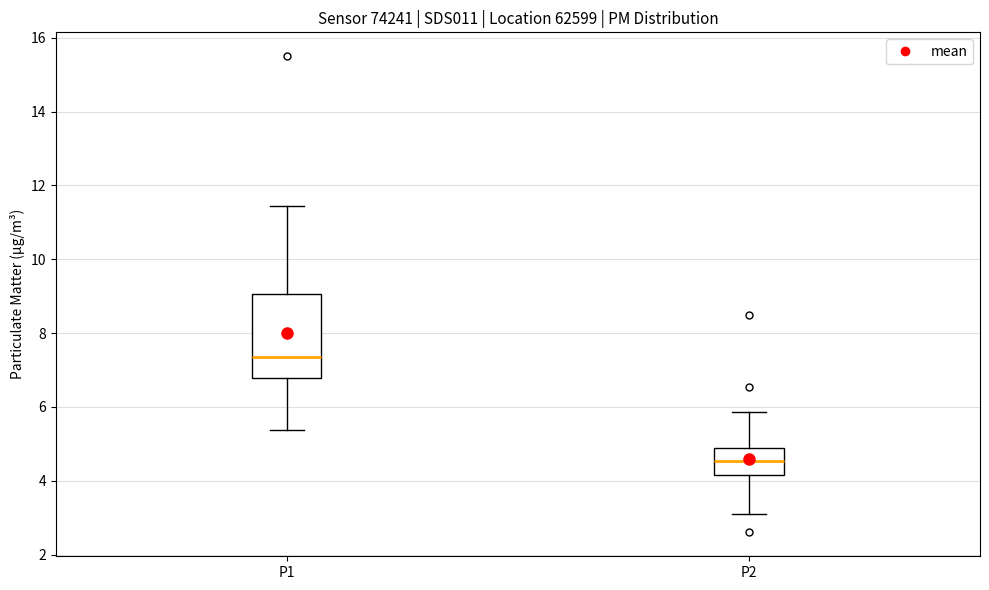

Reading left to right, transcribe this box plot: for each box, give where its median line is, the range the box spans, and where its two whiskers end, as read against the y-axis. The values are not printed on the chart, so give them approximately, as read against the axis.

P1: median 7.4, box 6.8 to 9.0, whiskers 5.4 to 11.4
P2: median 4.6, box 4.2 to 5.0, whiskers 3.2 to 5.8